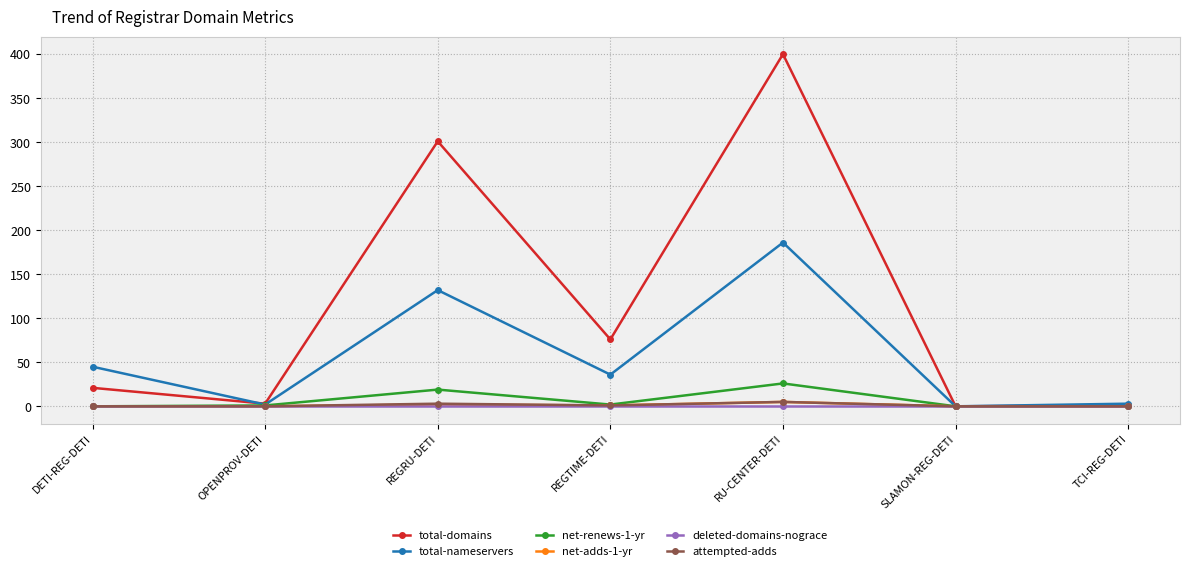

At which category is the sum across all series the highest?

RU-CENTER-DETI